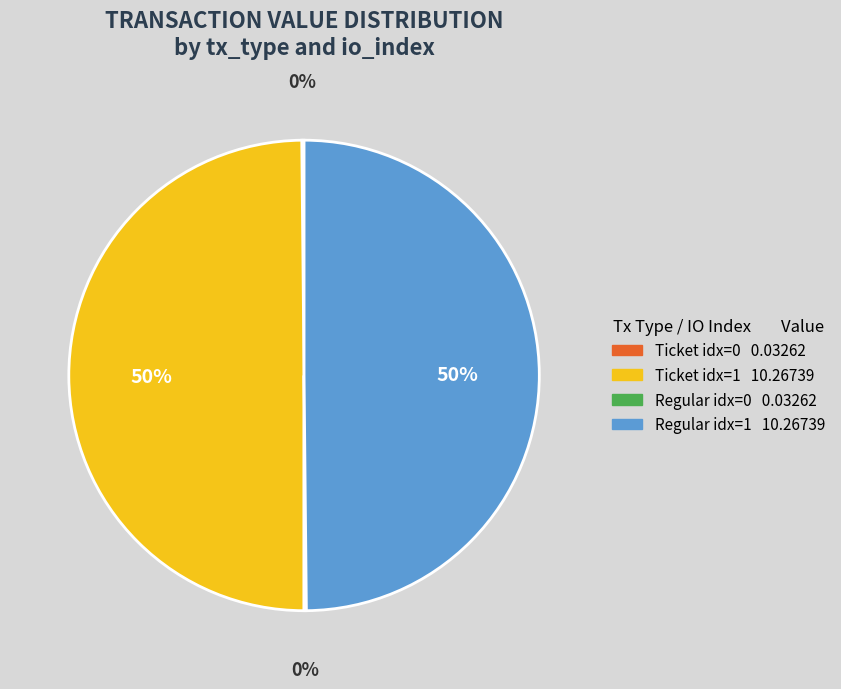

To the nearest percent, what is the average slice percentage?

25%